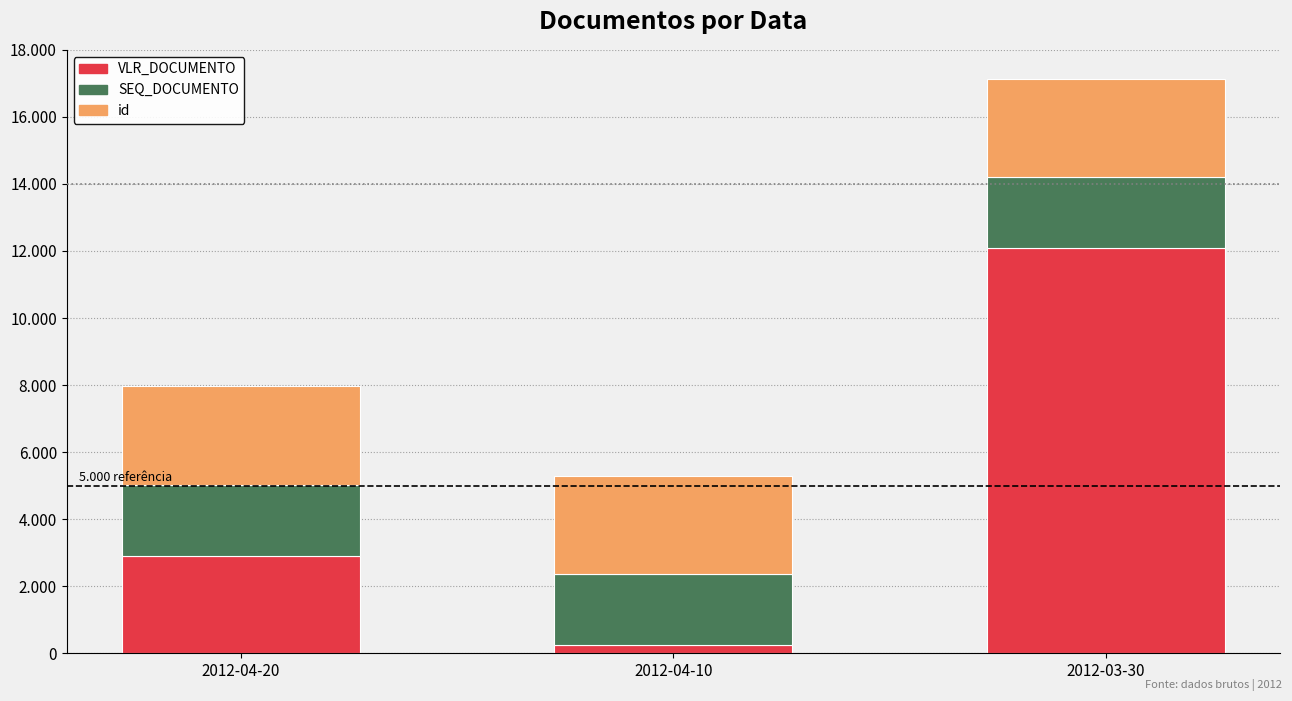

Rank the series at 2012-04-10 from lowest to highest value.

VLR_DOCUMENTO, SEQ_DOCUMENTO, id